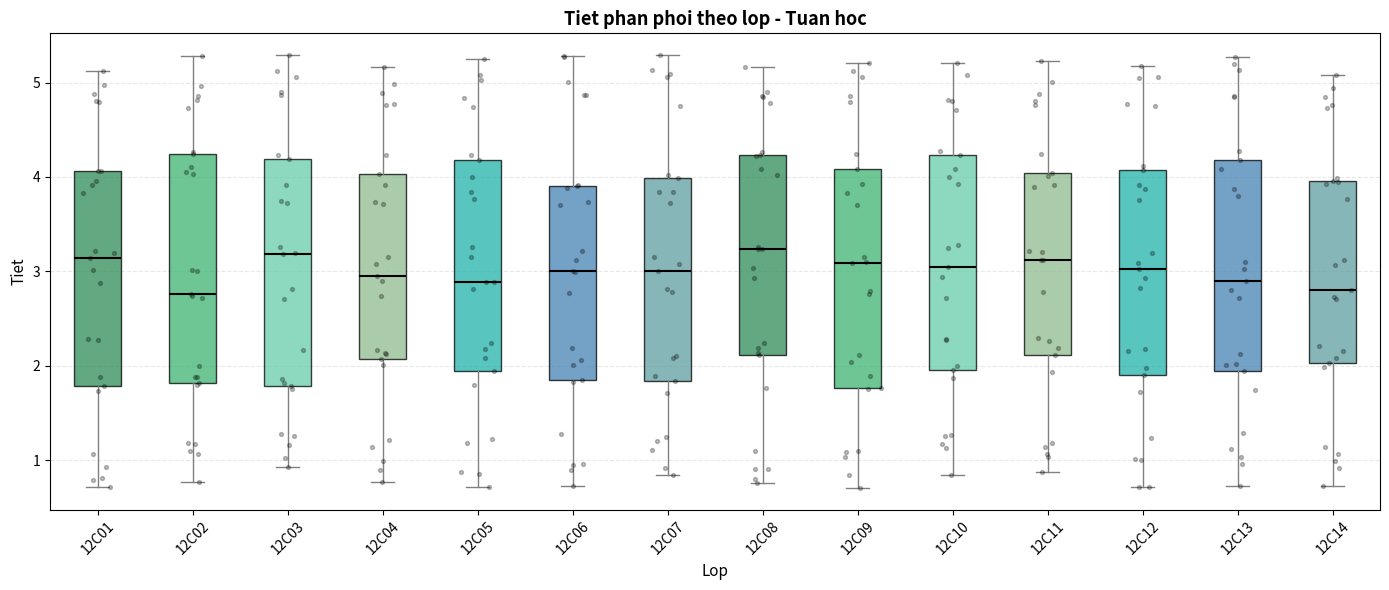

Reading left to right, transcribe this box plot: for each box, give where its median line is, the range the box spans, and where its two whiskers end, as read against the y-axis. The values are not printed on the chart, so give them approximately, as read against the axis.

12C01: median 3.1, box 1.8 to 4.1, whiskers 0.7 to 5.1
12C02: median 2.8, box 1.8 to 4.2, whiskers 0.8 to 5.3
12C03: median 3.2, box 1.8 to 4.2, whiskers 0.9 to 5.3
12C04: median 3.0, box 2.1 to 4.0, whiskers 0.8 to 5.2
12C05: median 2.9, box 1.9 to 4.2, whiskers 0.7 to 5.2
12C06: median 3.0, box 1.9 to 3.9, whiskers 0.7 to 5.3
12C07: median 3.0, box 1.8 to 4.0, whiskers 0.8 to 5.3
12C08: median 3.2, box 2.1 to 4.2, whiskers 0.8 to 5.2
12C09: median 3.1, box 1.8 to 4.1, whiskers 0.7 to 5.2
12C10: median 3.0, box 2.0 to 4.2, whiskers 0.8 to 5.2
12C11: median 3.1, box 2.1 to 4.0, whiskers 0.9 to 5.2
12C12: median 3.0, box 1.9 to 4.1, whiskers 0.7 to 5.2
12C13: median 2.9, box 1.9 to 4.2, whiskers 0.7 to 5.3
12C14: median 2.8, box 2.0 to 4.0, whiskers 0.7 to 5.1